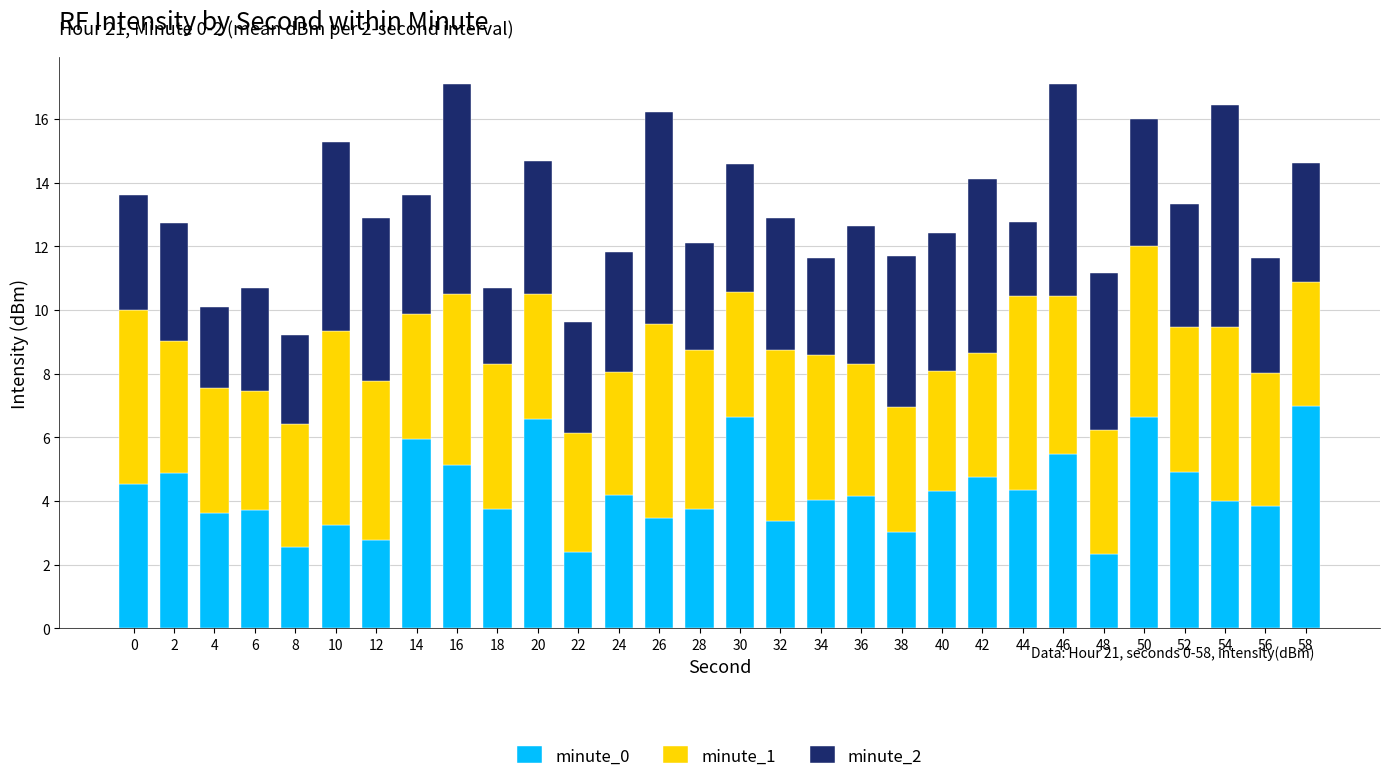

What is the difference between the minute_0 values at 56 and 40?

0.5